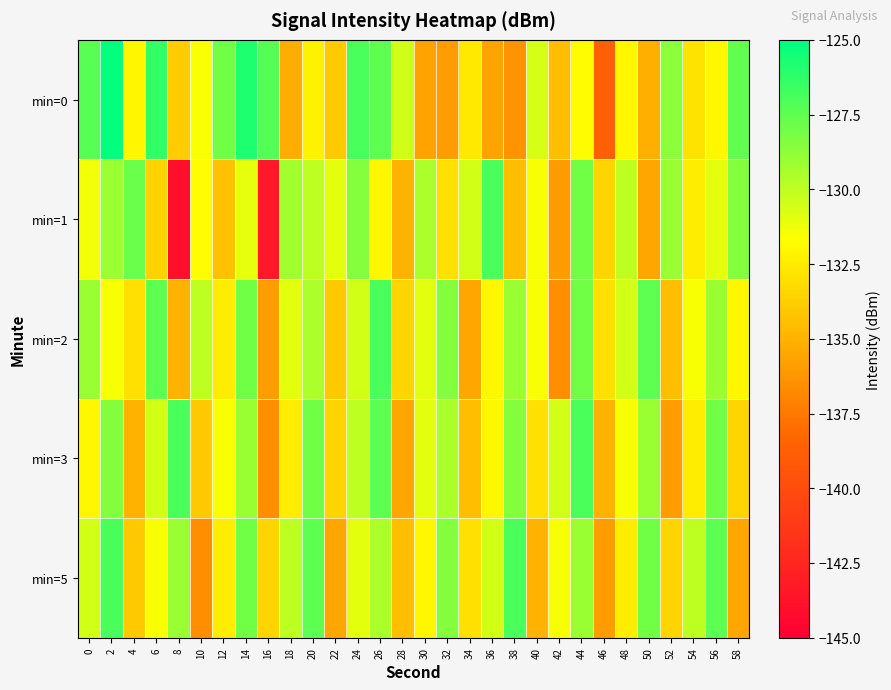

Between 18 and 50, which series saw the biggest shift?

min=1